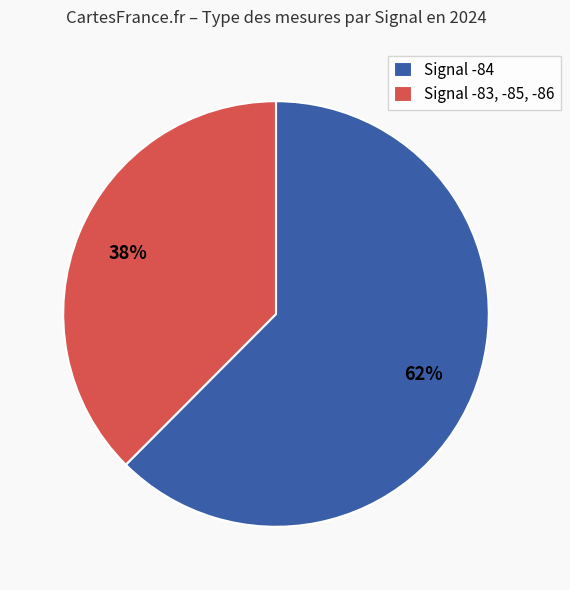

To the nearest percent, what portion does Signal -83, -85, -86 represent?

38%